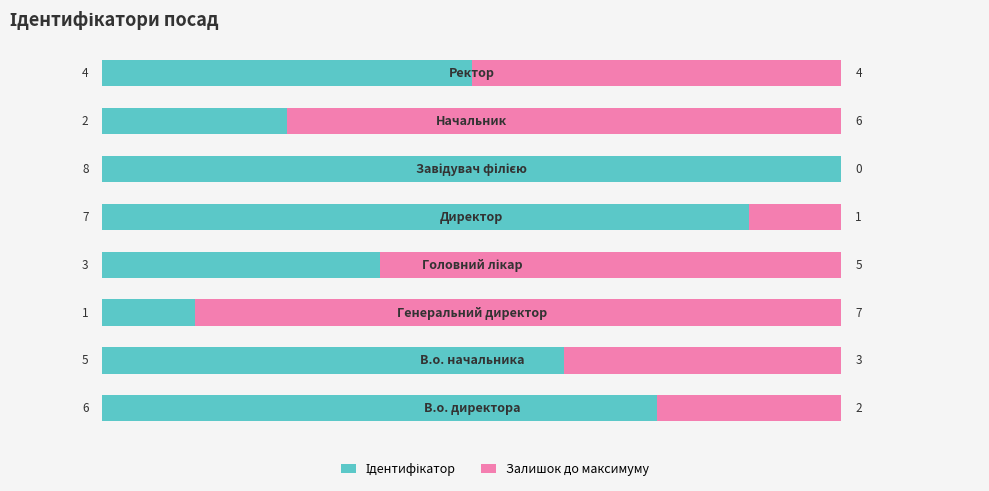

How many series are shown in this chart?

2